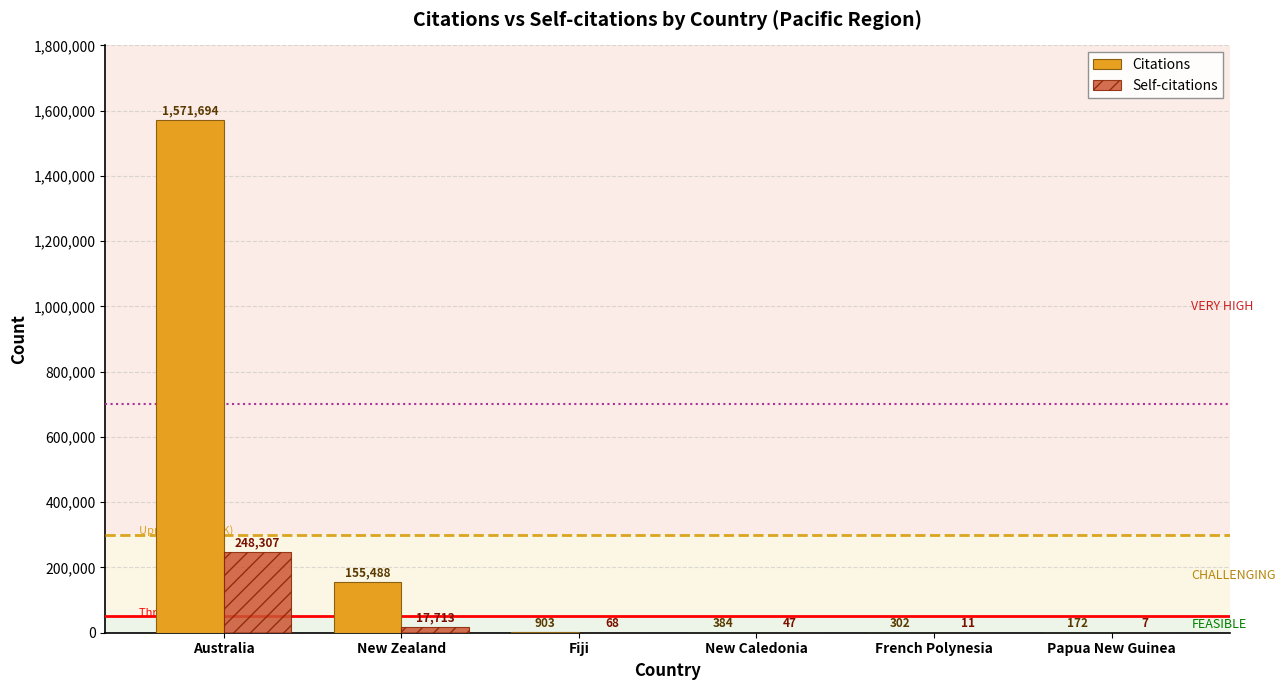

Reading left to right, list all the values displayed in this chart.

Citations: 1571694	155488	903	384	302	172
Self-citations: 248307	17713	68	47	11	7